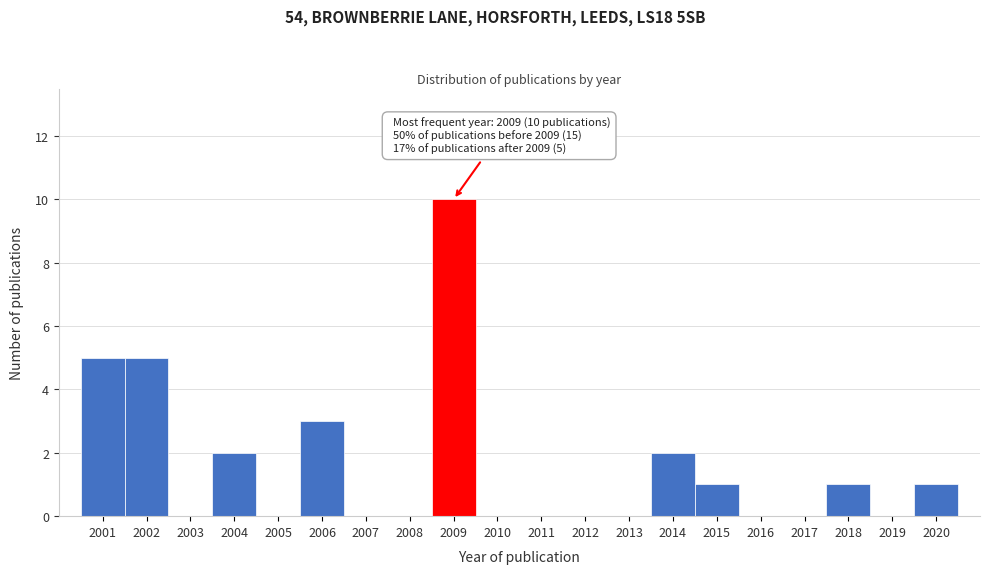

Which range on the x-axis has the tallest bar?

2008.5 to 2009.5